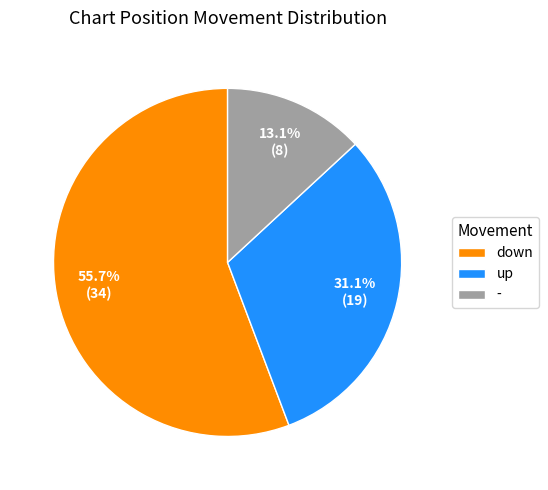

Which category has the smallest portion of the pie?

-